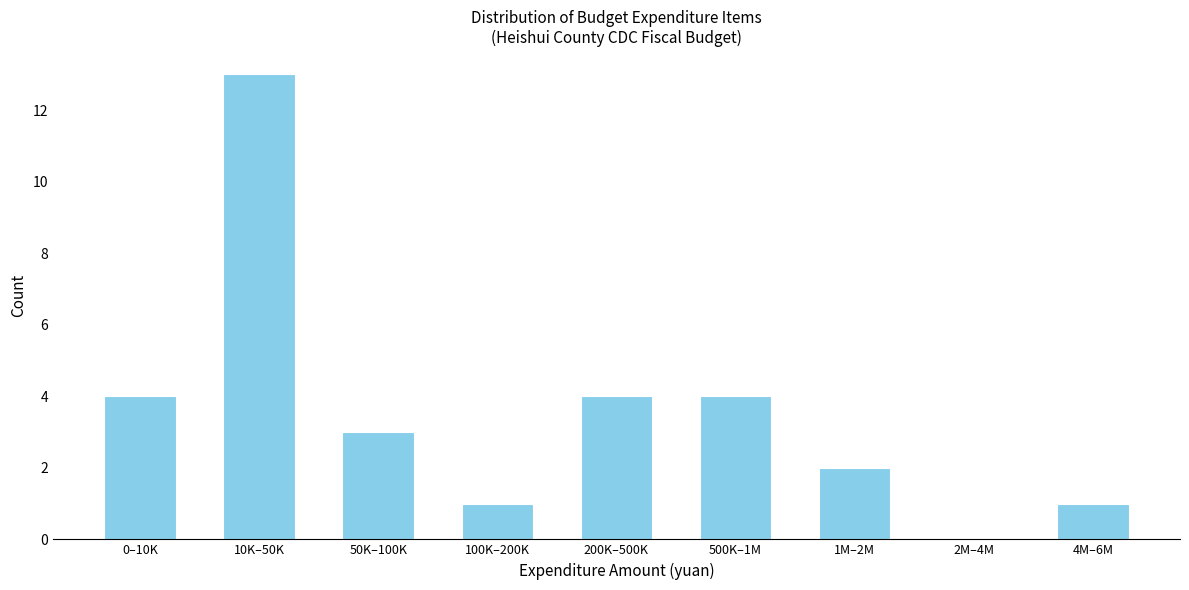

Reading right to left, transcribe all the data shown in this chart.

4M–6M=1	2M–4M=0	1M–2M=2	500K–1M=4	200K–500K=4	100K–200K=1	50K–100K=3	10K–50K=13	0–10K=4